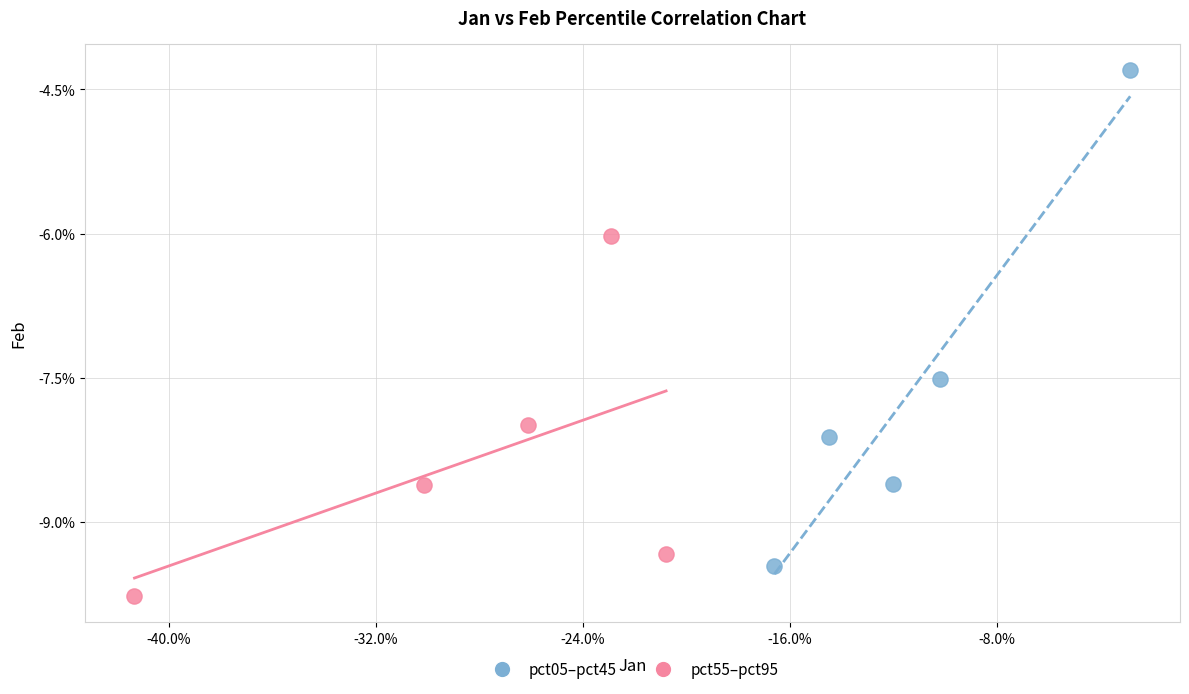

Which series reaches the maximum Y coordinate?

pct05–pct45